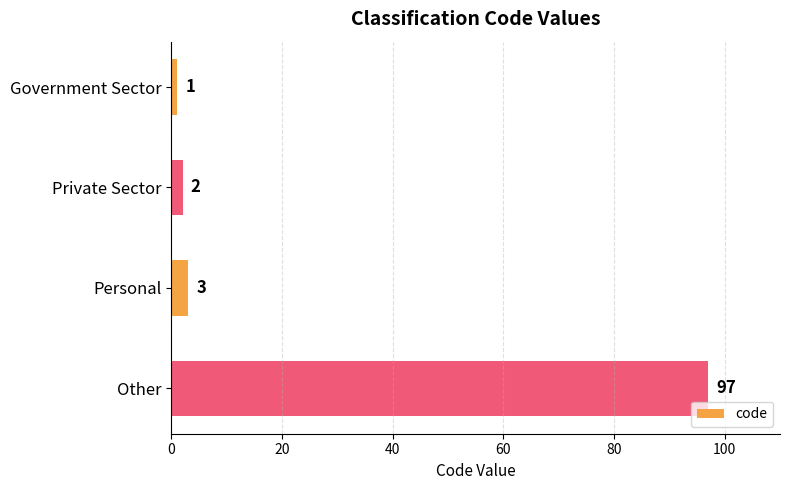

What is the label of the 3rd bar from the bottom?

Private Sector